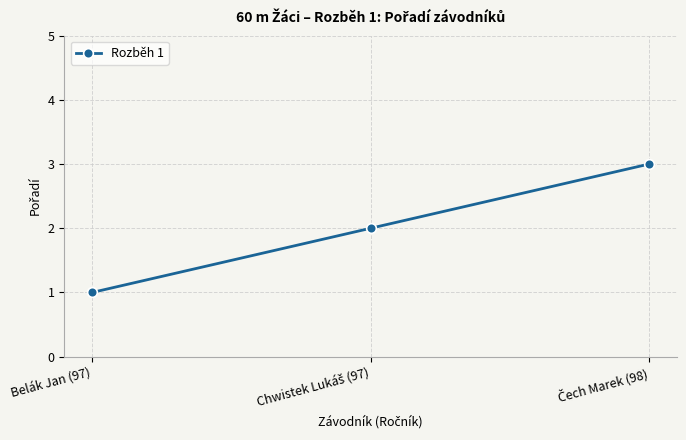

What is the maximum value shown in the chart?

3